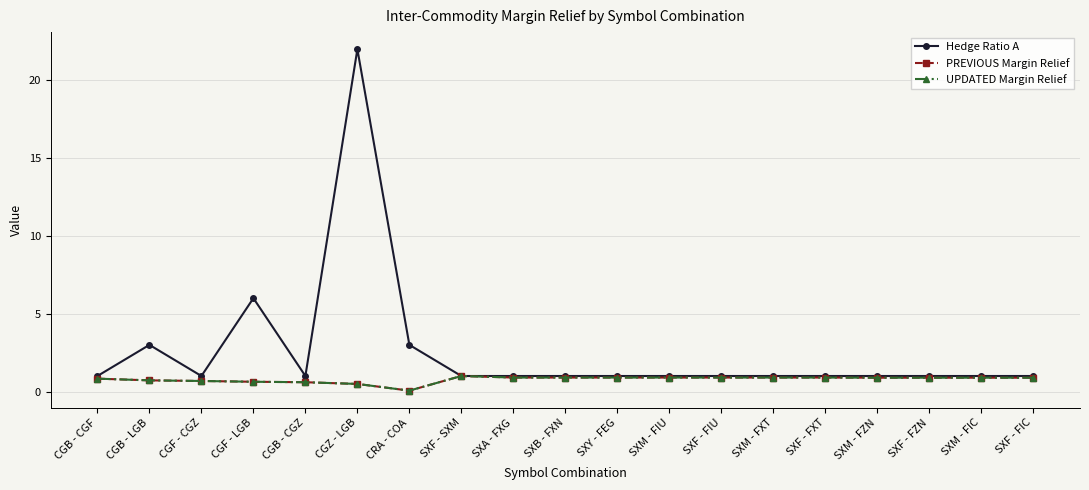

Reading left to right, transcribe all the data shown in this chart.

Hedge Ratio A: CGB - CGF=1.0	CGB - LGB=3.0	CGF - CGZ=1.0	CGF - LGB=6.0	CGB - CGZ=1.0	CGZ - LGB=22.0	CRA - COA=3.0	SXF - SXM=1.0	SXA - FXG=1.0	SXB - FXN=1.0	SXY - FEG=1.0	SXM - FIU=1.0	SXF - FIU=1.0	SXM - FXT=1.0	SXF - FXT=1.0	SXM - FZN=1.0	SXF - FZN=1.0	SXM - FIC=1.0	SXF - FIC=1.0
PREVIOUS Margin Relief: CGB - CGF=0.8	CGB - LGB=0.7	CGF - CGZ=0.7	CGF - LGB=0.6	CGB - CGZ=0.6	CGZ - LGB=0.5	CRA - COA=0.1	SXF - SXM=1.0	SXA - FXG=0.9	SXB - FXN=0.9	SXY - FEG=0.9	SXM - FIU=0.9	SXF - FIU=0.9	SXM - FXT=0.9	SXF - FXT=0.9	SXM - FZN=0.9	SXF - FZN=0.9	SXM - FIC=0.9	SXF - FIC=0.9
UPDATED Margin Relief: CGB - CGF=0.8	CGB - LGB=0.7	CGF - CGZ=0.7	CGF - LGB=0.6	CGB - CGZ=0.6	CGZ - LGB=0.5	CRA - COA=0.1	SXF - SXM=1.0	SXA - FXG=0.9	SXB - FXN=0.9	SXY - FEG=0.9	SXM - FIU=0.9	SXF - FIU=0.9	SXM - FXT=0.9	SXF - FXT=0.9	SXM - FZN=0.9	SXF - FZN=0.9	SXM - FIC=0.9	SXF - FIC=0.9